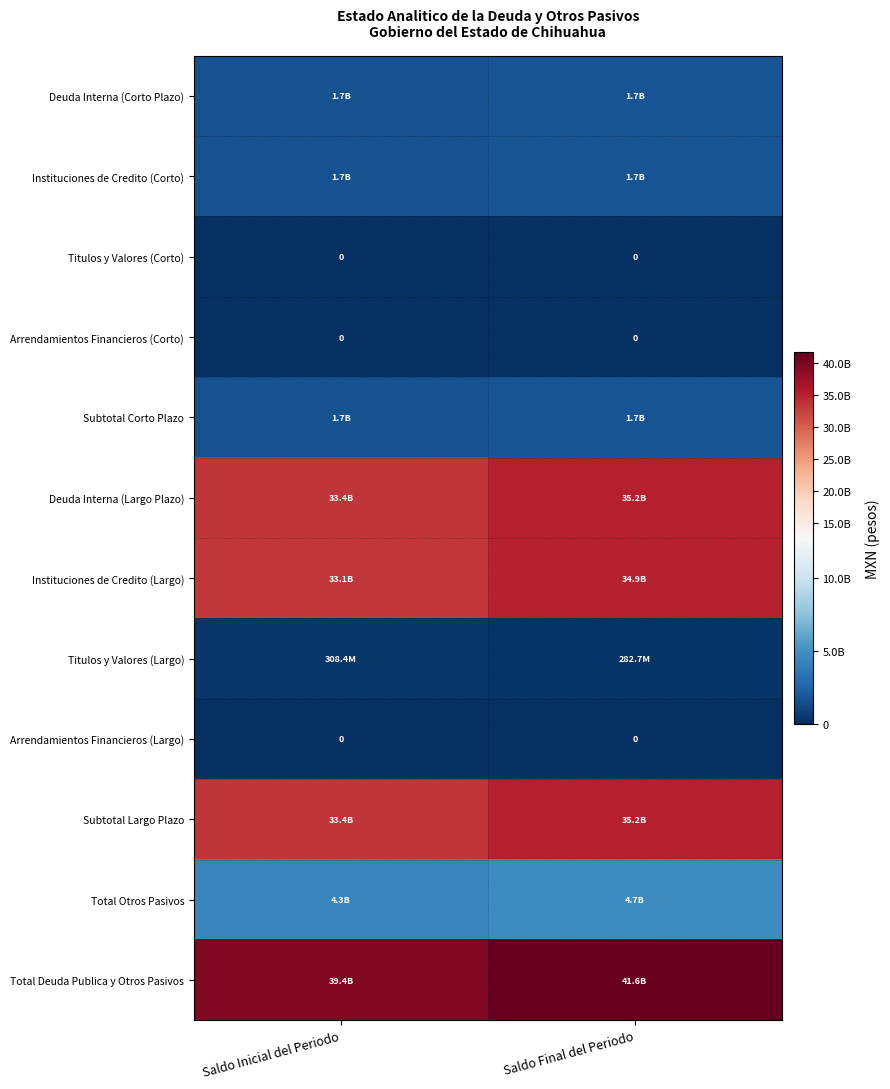

Which has a higher value, Saldo Final del Periodo or Saldo Inicial del Periodo?

Saldo Final del Periodo